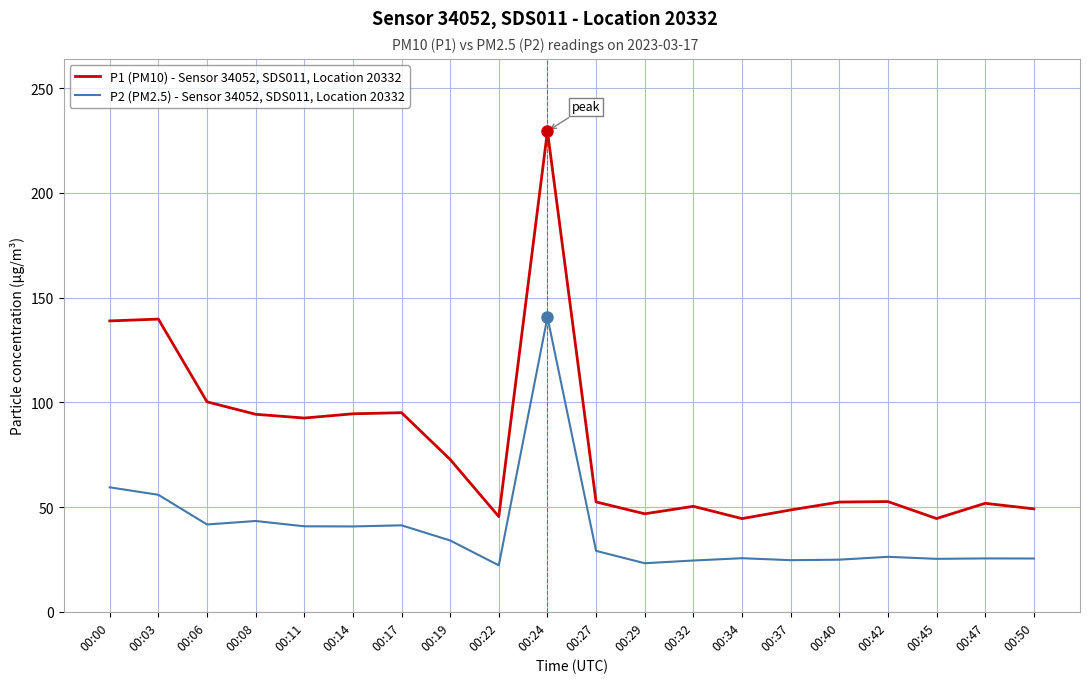

At how many categories does at least one series exceed 107?

3